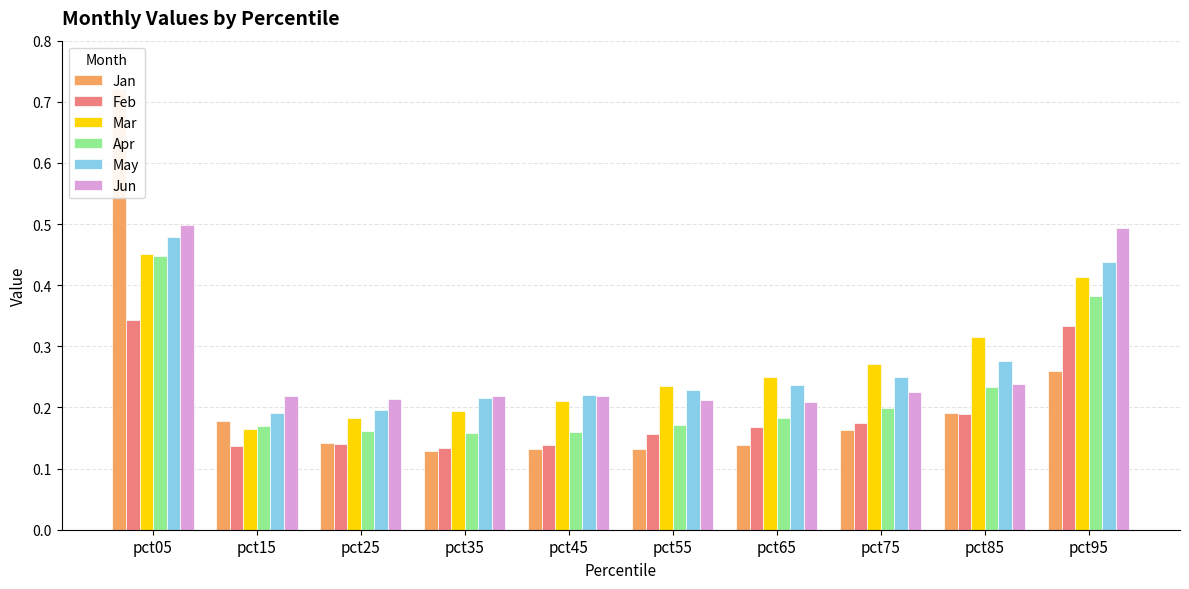

Which category has the lowest value across all series?

pct35